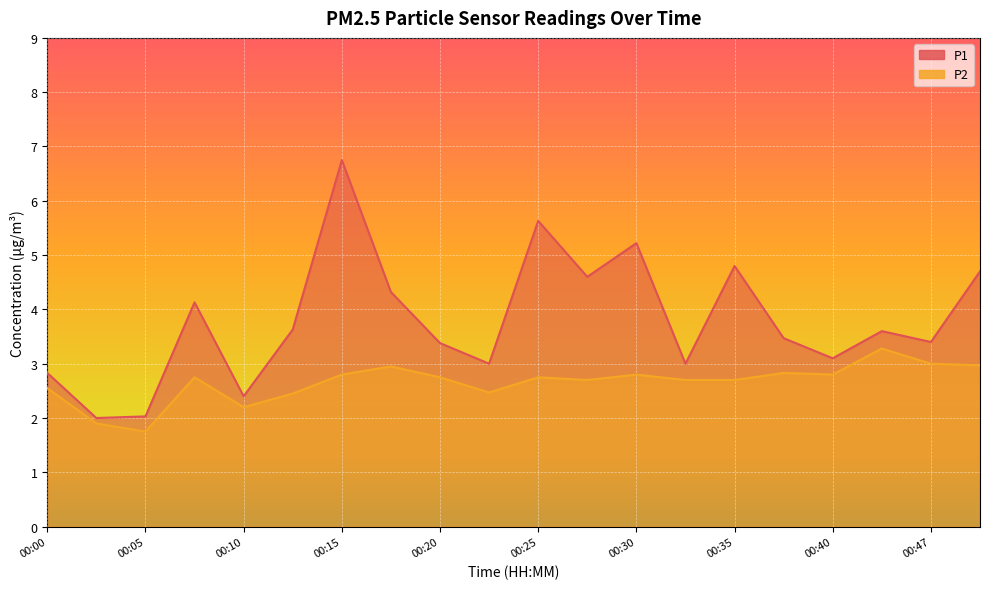

What are all the series names shown in the legend?

P1, P2